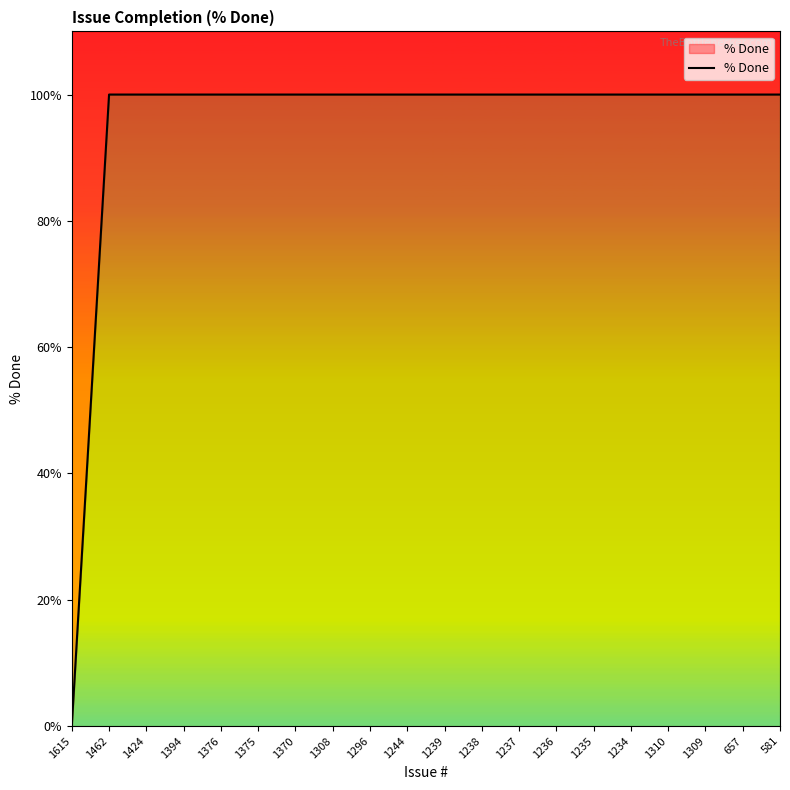

Reading right to left, extract all data points from this chart.

100	100	100	100	100	100	100	100	100	100	100	100	100	100	100	100	100	100	100	0